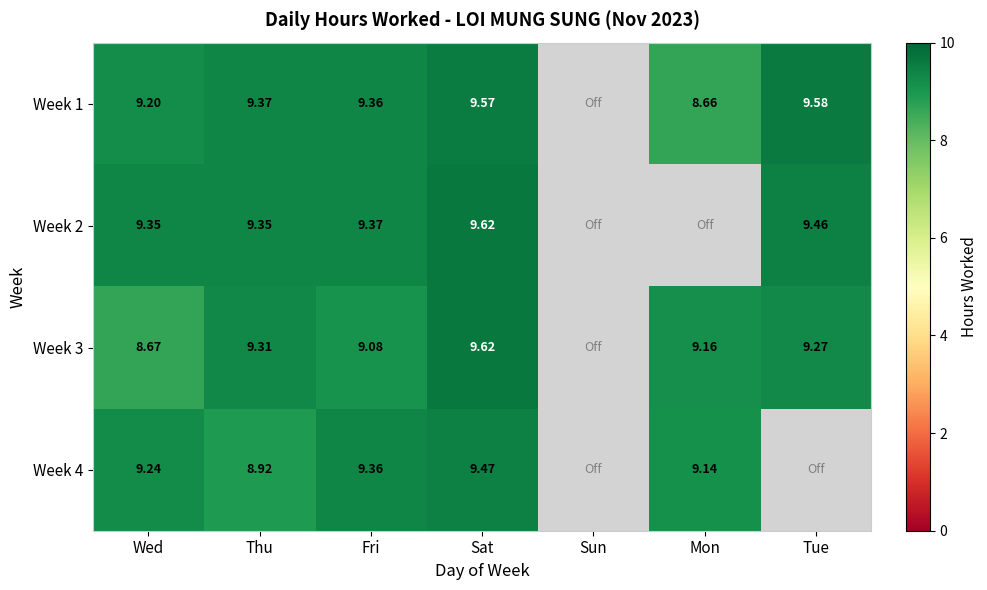

What is the difference between the highest and lowest values at Tue?

0.3